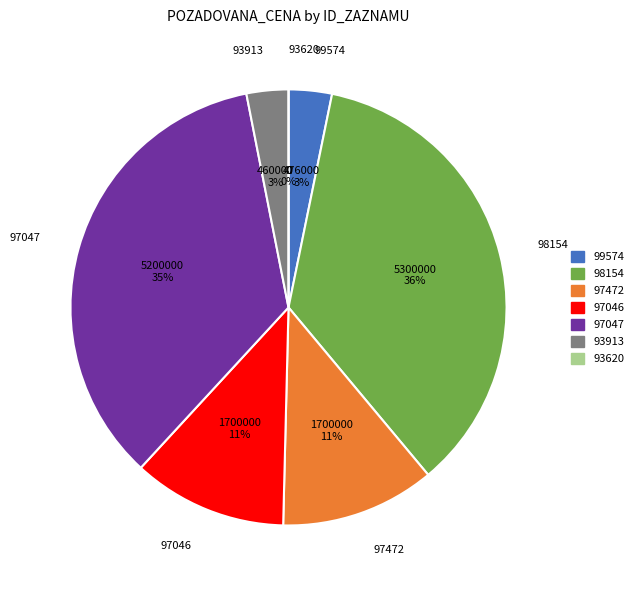

Does 97047 represent more than half of the total?

No